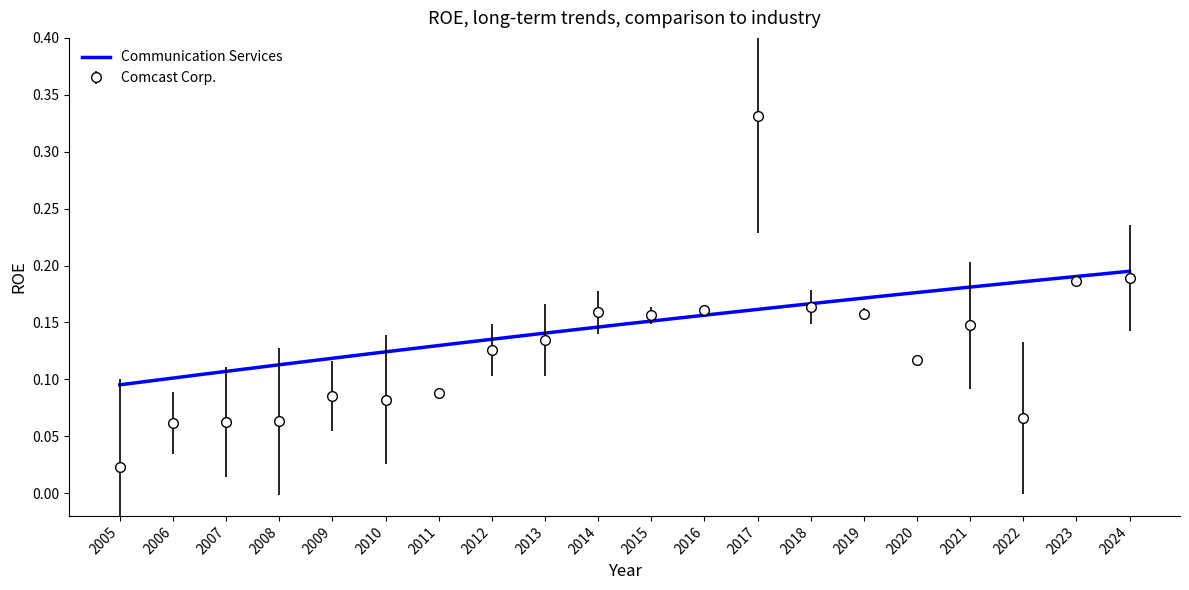

What is the difference between the second highest and minimum values?

0.2